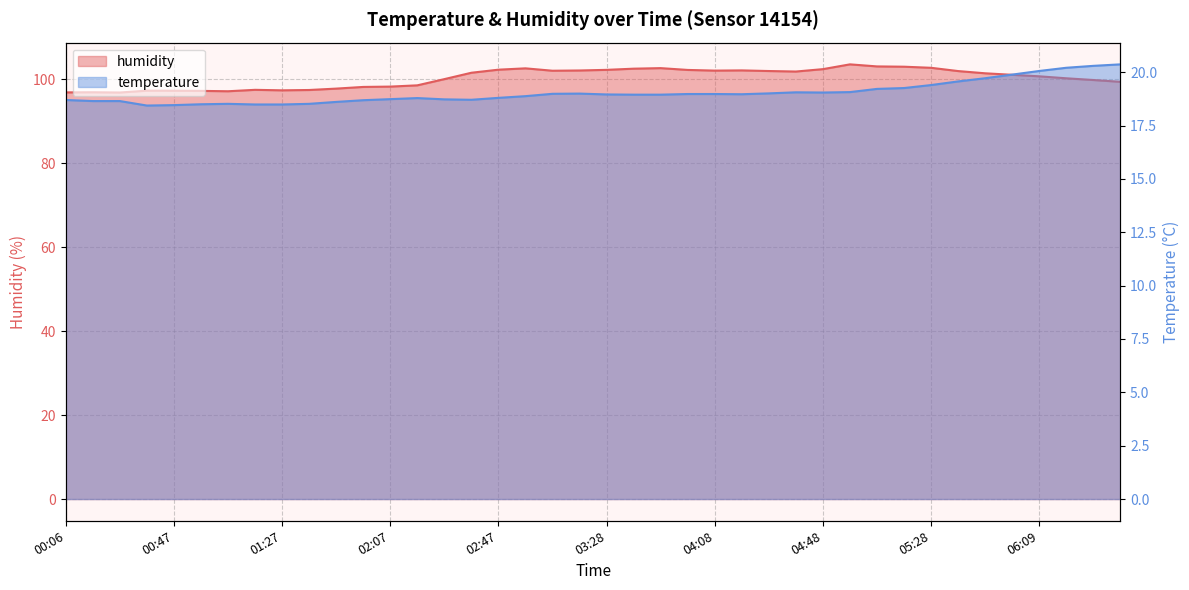

The humidity series shows 102.8 at 05:28. True or false?

True